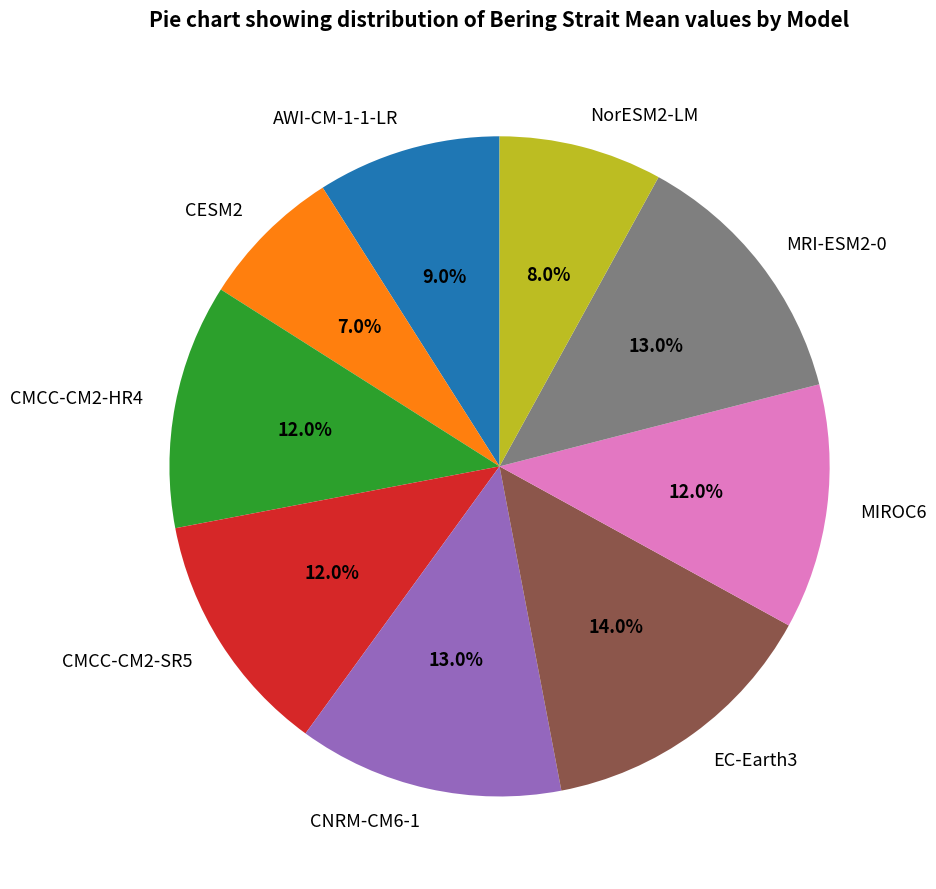

How many segments does this pie chart have?

9